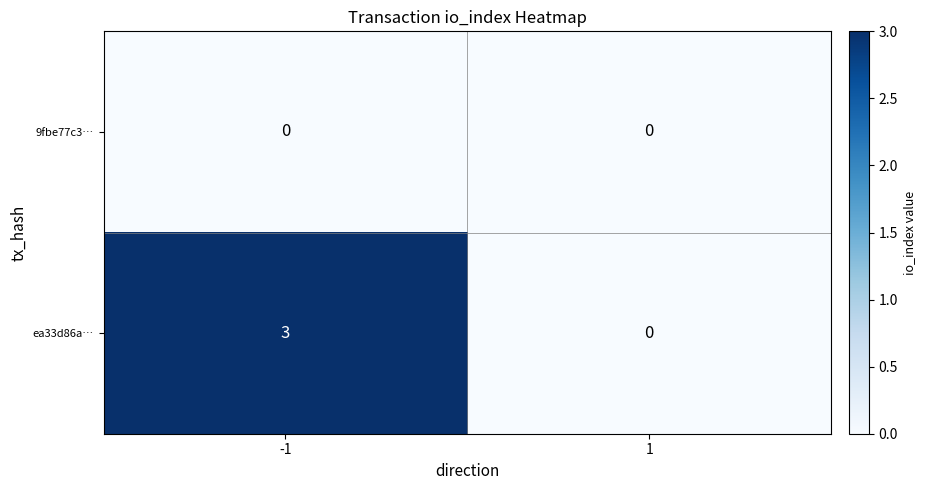

At which category does the chart reach its peak across all series?

-1